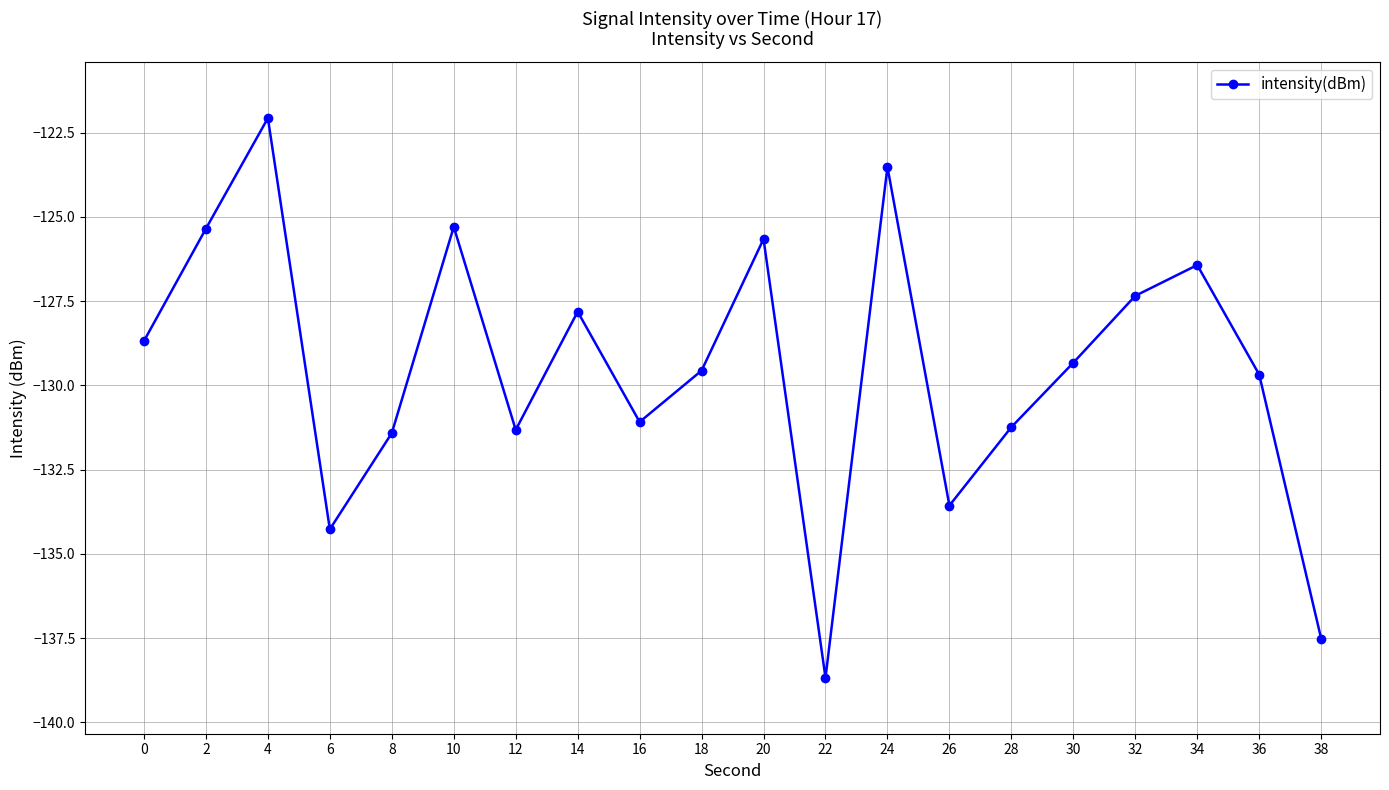

How many interior local valleys (lower than both neighbors) does the data have?

5